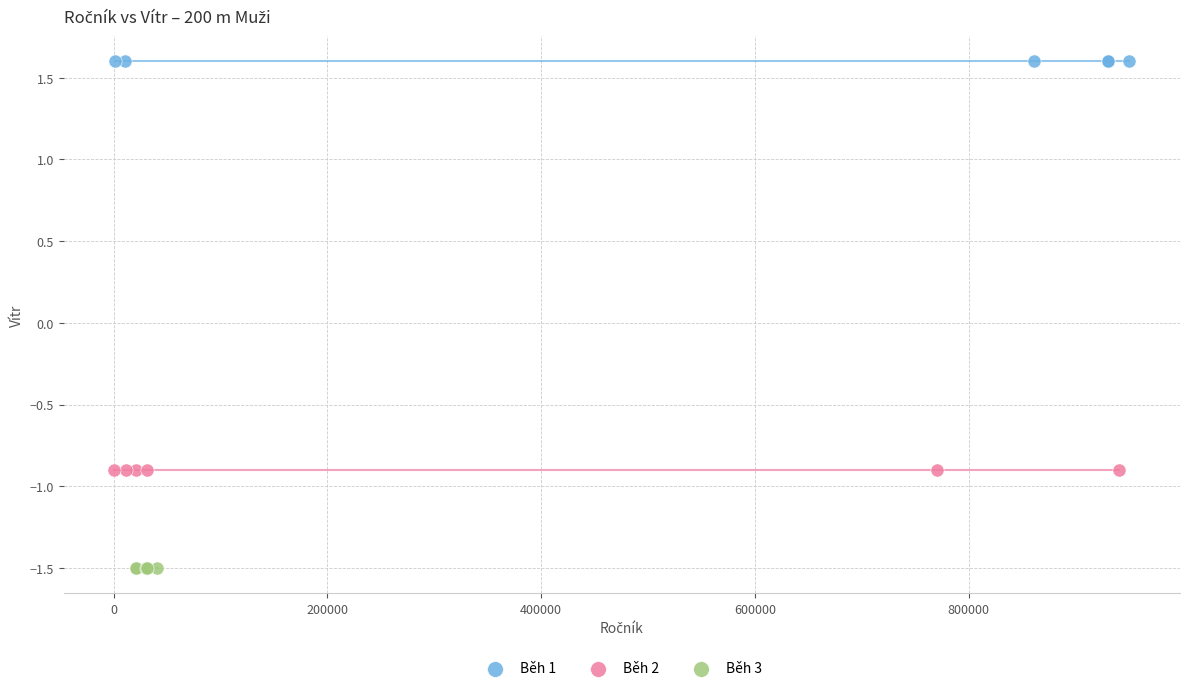

Which series contains the highest Y value?

Běh 1